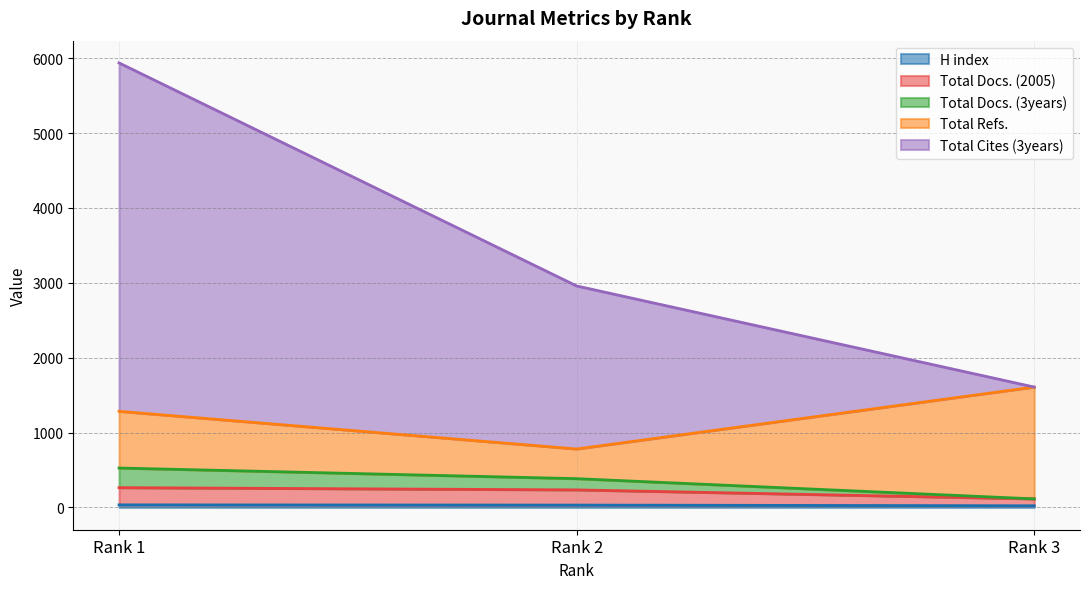

Does the chart have visible grid lines?

Yes